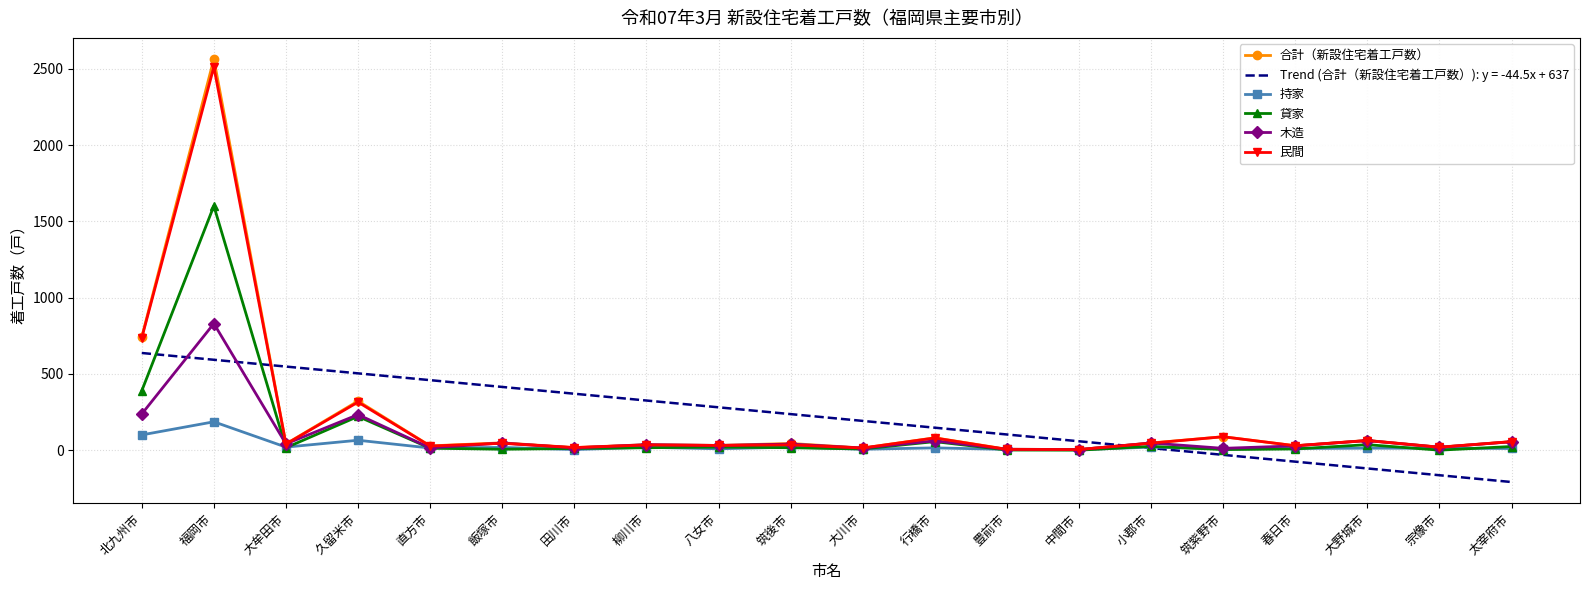

Which series has the largest range (max minus min)?

合計（新設住宅着工戸数）